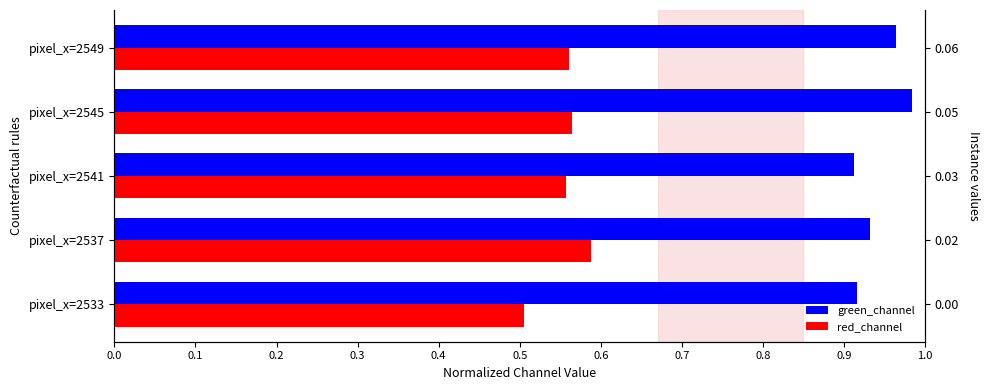

What is the difference between the maximum and minimum values in the green_channel series?

0.1